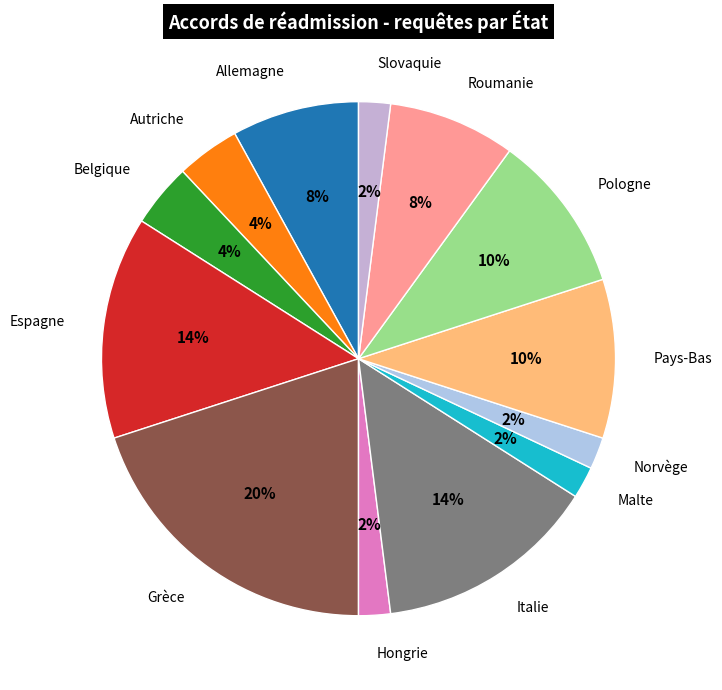

How much of the chart is everything except Italie?

86.0%